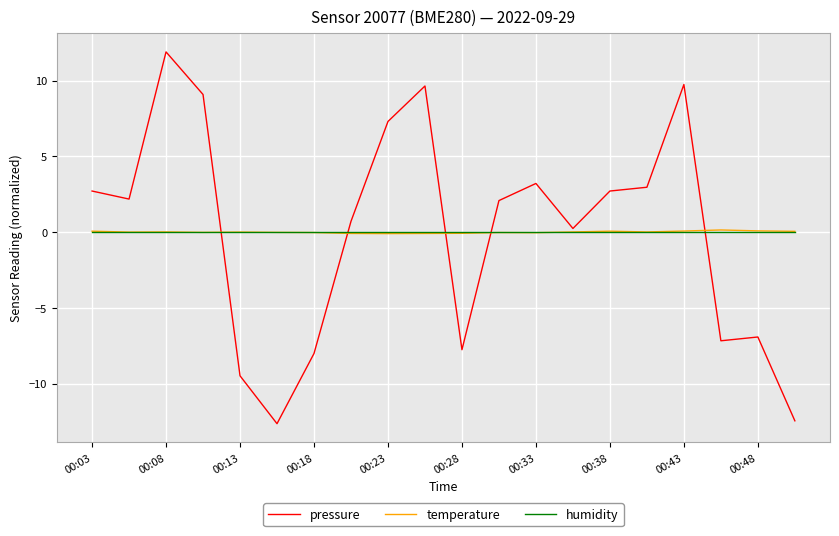

How many series are shown in this chart?

3